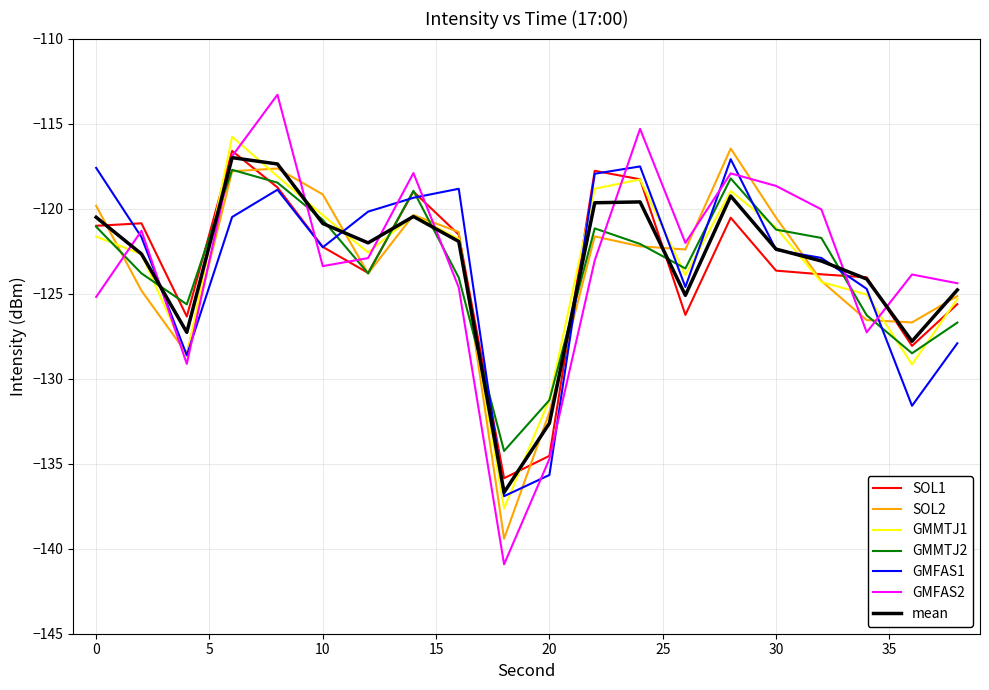

After their last crossing, which series has the higher values: SOL2 or GMFAS2?

GMFAS2